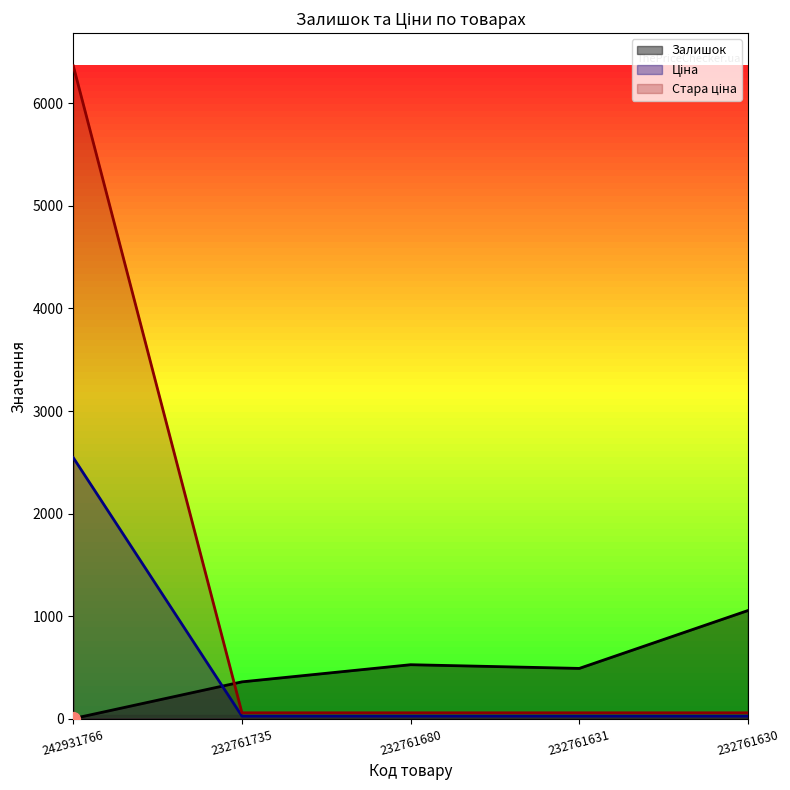

At which label is Залишок closest to 529?

232761680